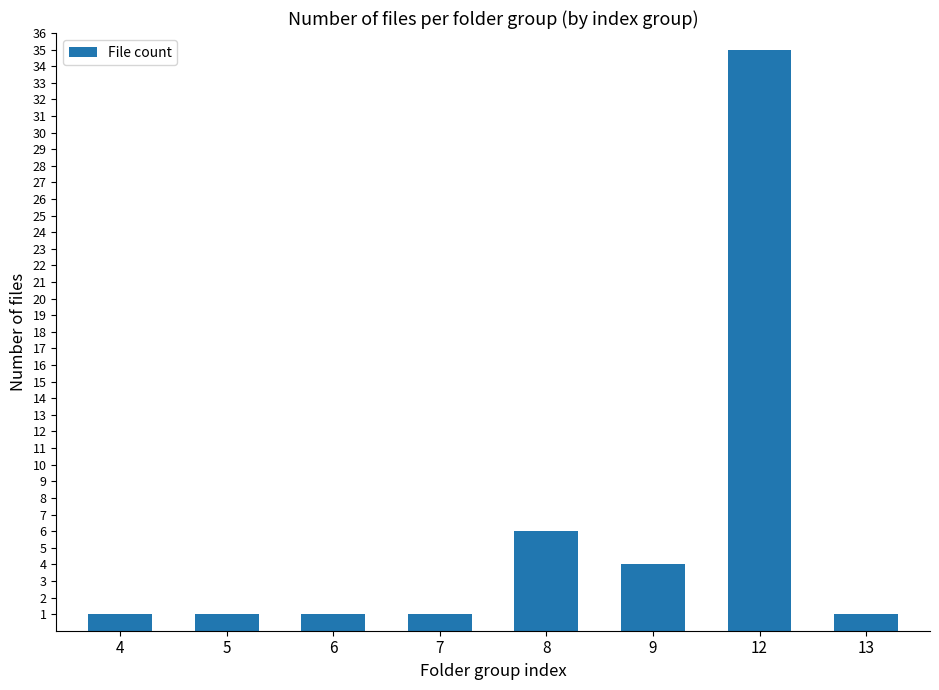

At which label is the value closest to 18?

8